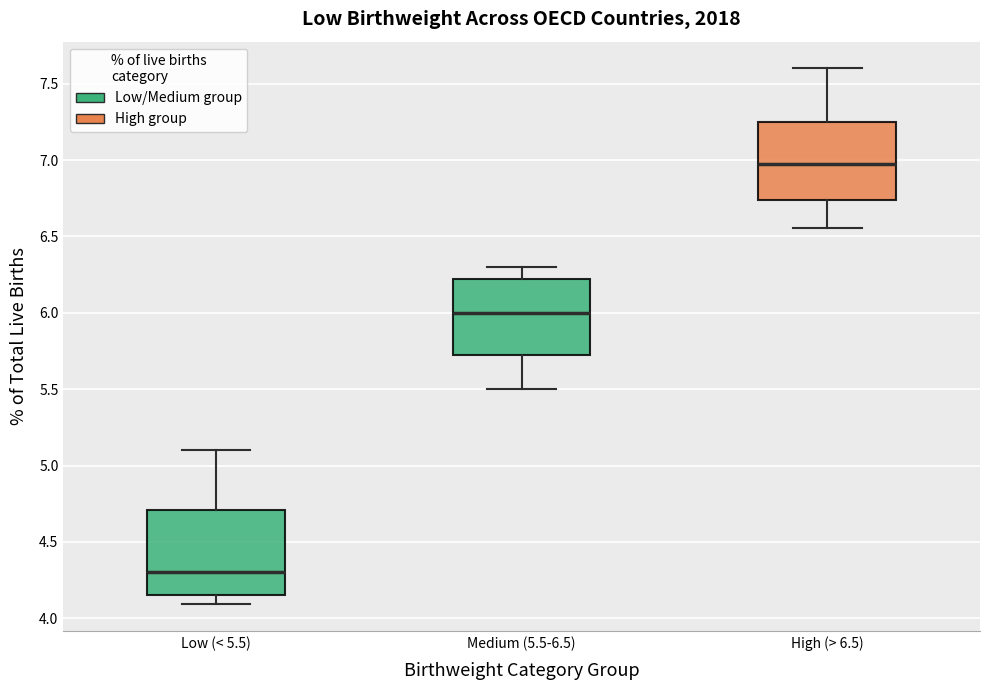

Where is the lower edge of the box for Low (< 5.5) on the y-axis? The values are not printed on the chart, so give them approximately, as read against the axis.

4.15